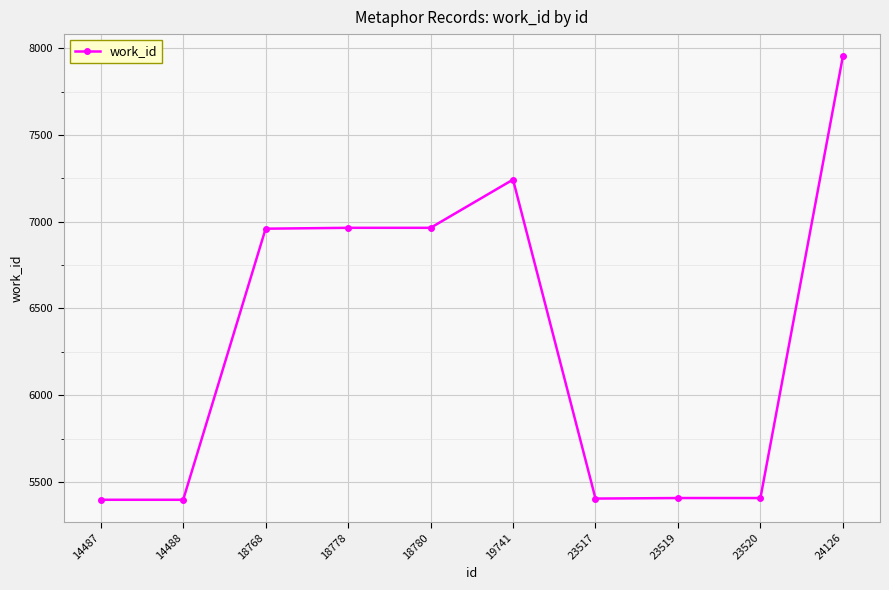

What is the change in value from 18768 to 23520?

-1553